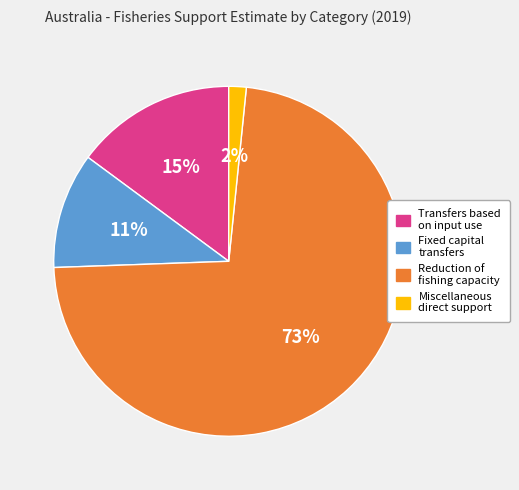

The Transfers based on input use slice represents 15% of the pie. True or false?

True